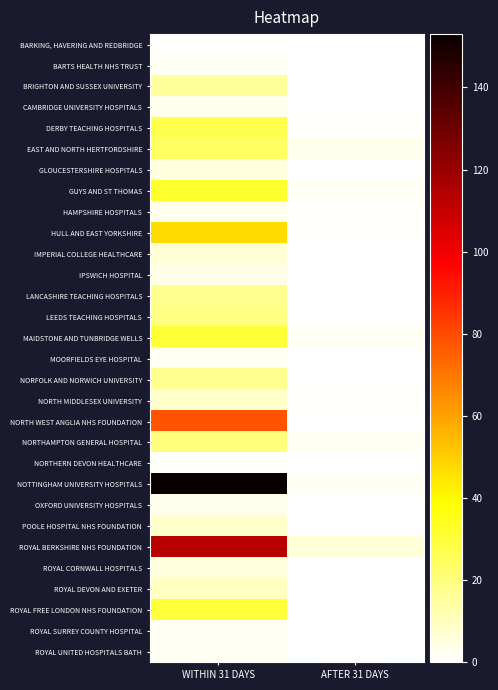

What is the spread (max minus min) of values at WITHIN 31 DAYS?

152